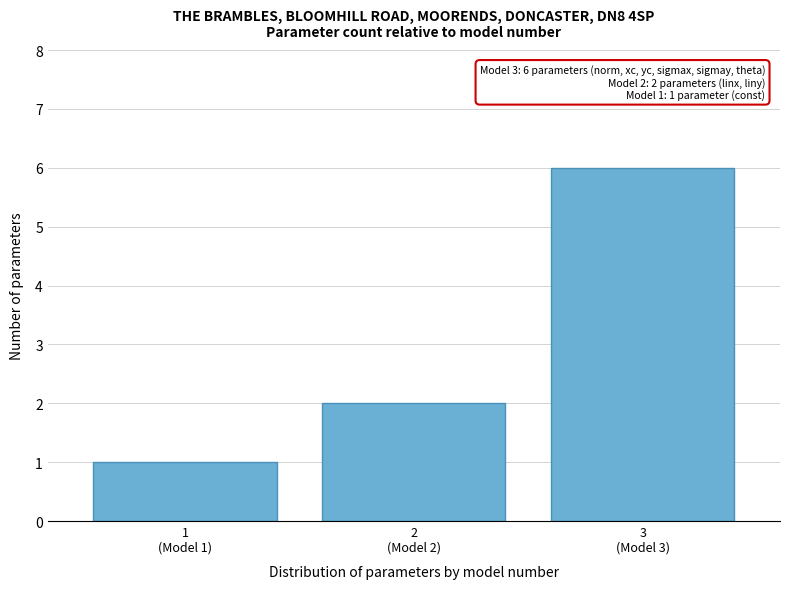

Reading left to right, extract all data points from this chart.

1	2	6